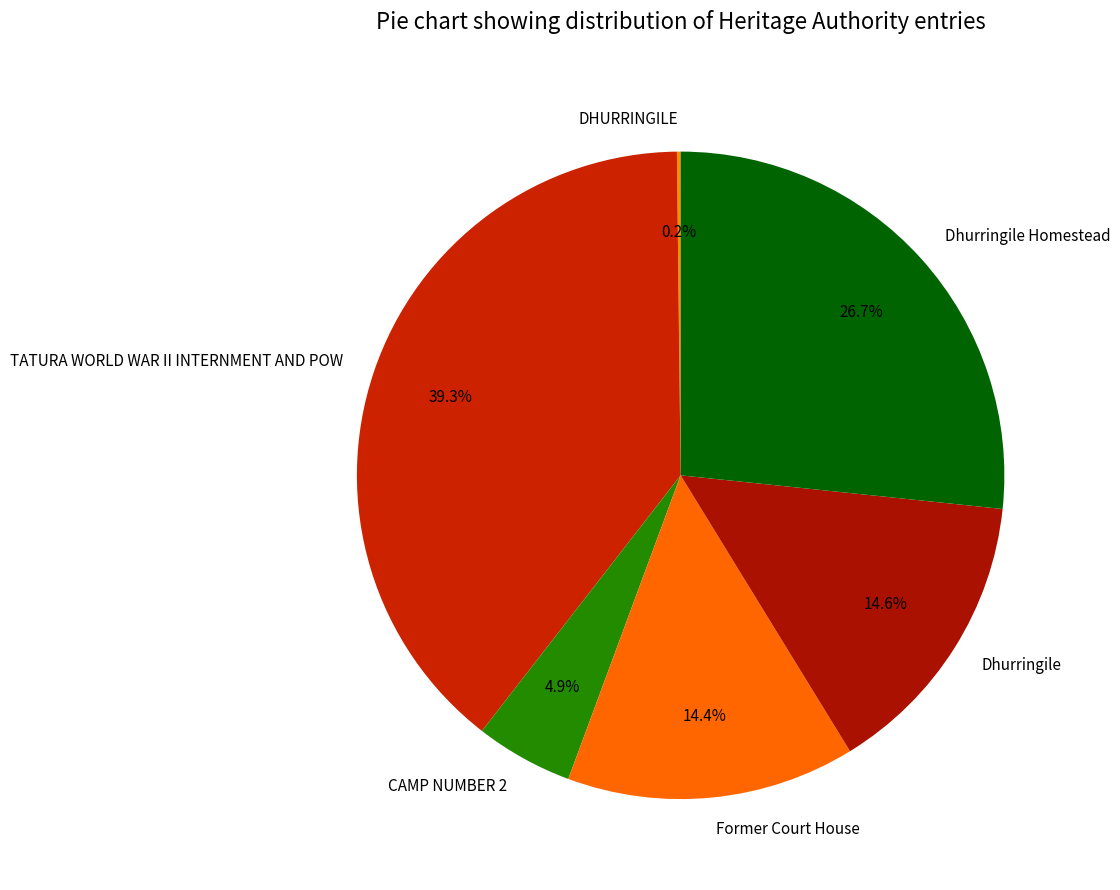

Does Dhurringile account for over 50% of the chart?

No